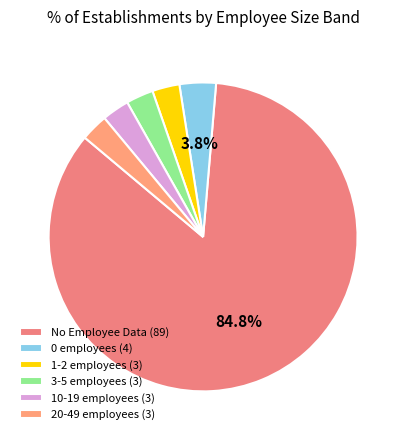

How many segments does this pie chart have?

6